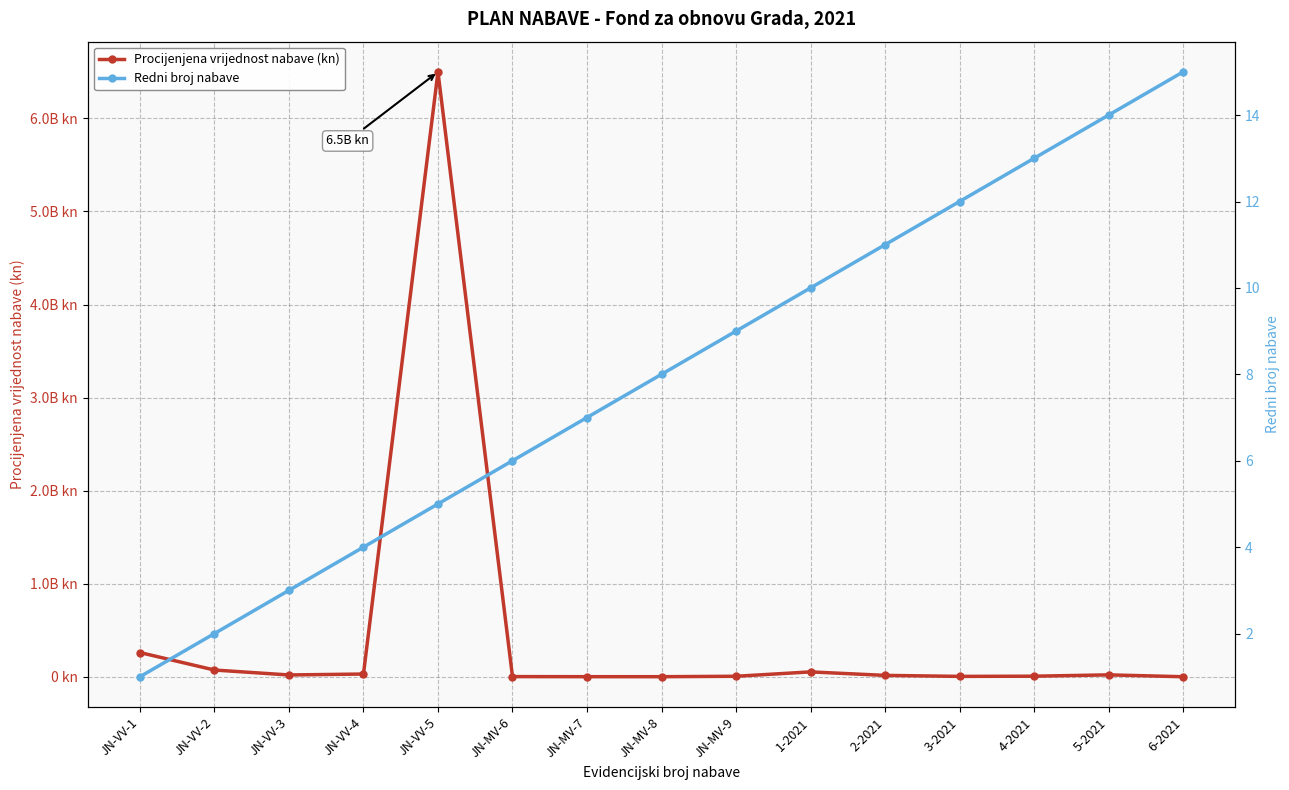

Which series has the widest spread of values?

Procijenjena vrijednost nabave (kn)